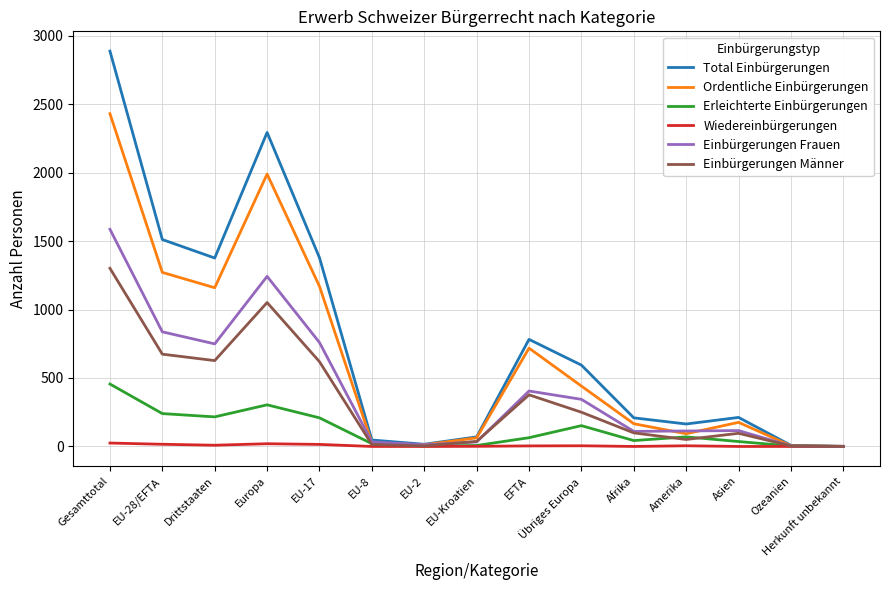

The value of Einbürgerungen Männer at Gesamttotal is 1301. True or false?

True